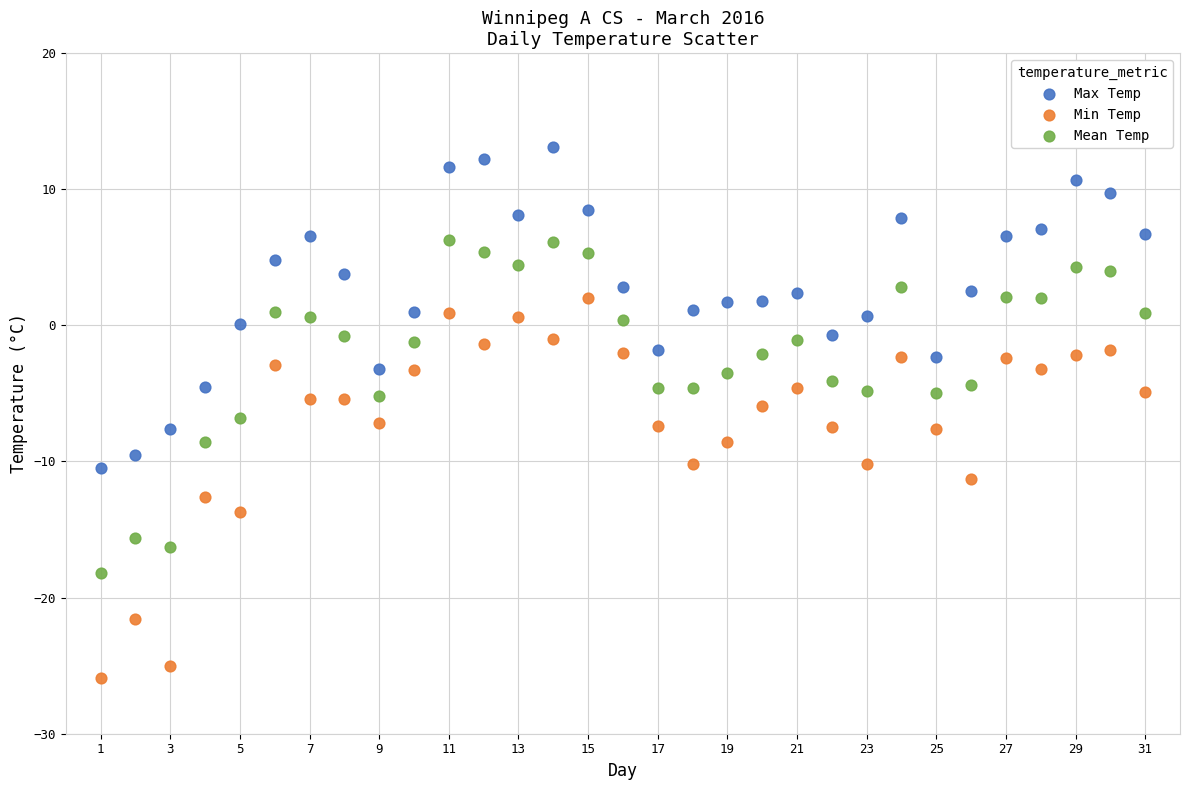

Across all data points, what is the range of Y values (max minus min)?

39.0